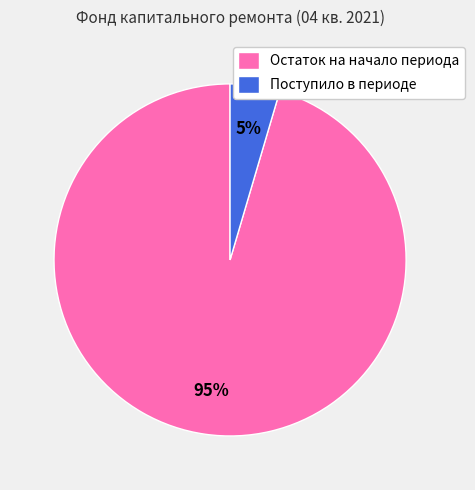

How many segments does this pie chart have?

2